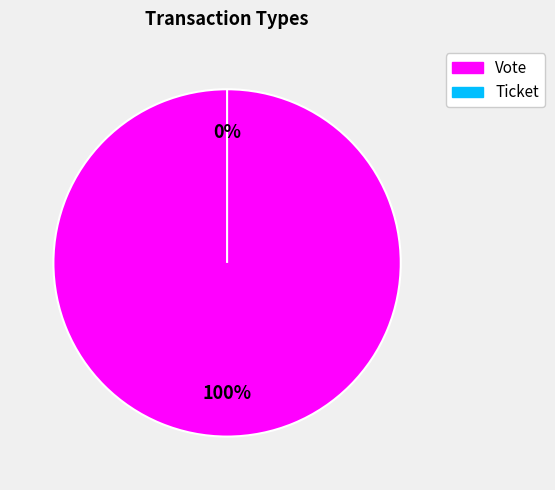

How many segments does this pie chart have?

2